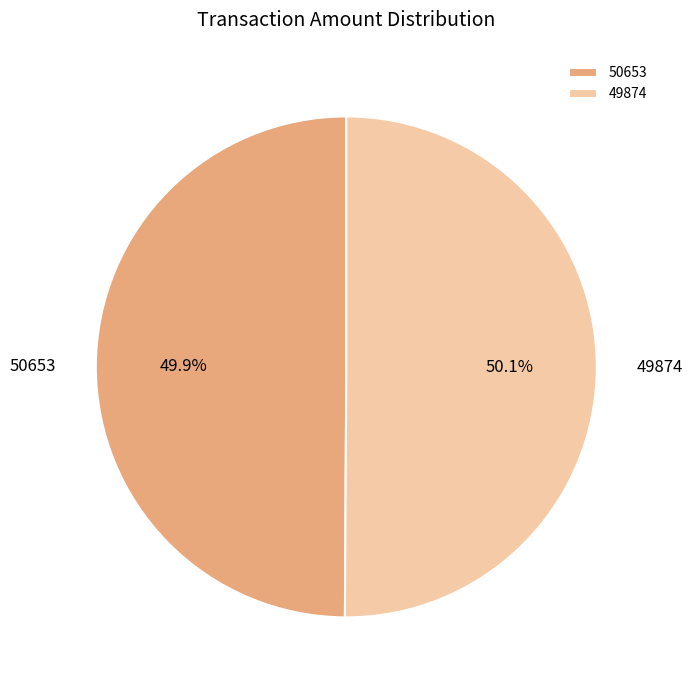

Is there any slice that represents more than half of the pie?

Yes